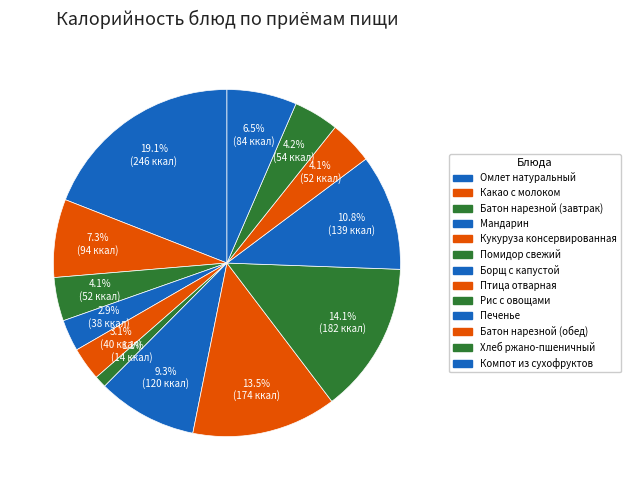

How many slices are in this pie chart?

13